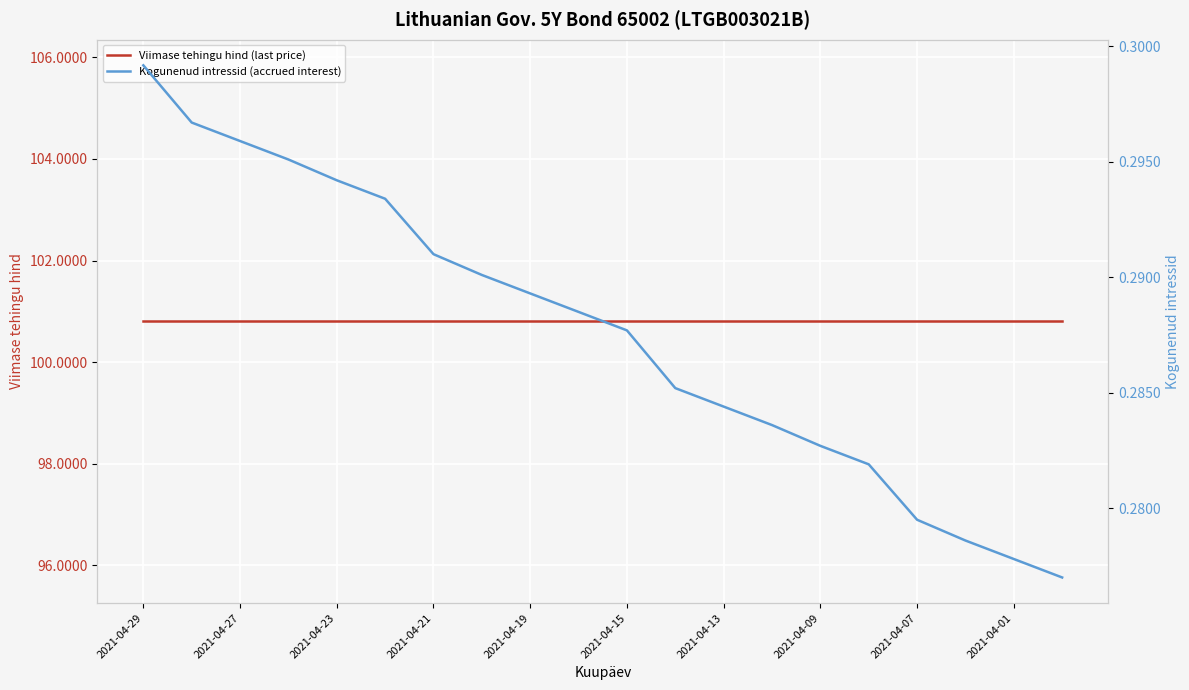

At which category does the chart reach its peak across all series?

2021-04-29